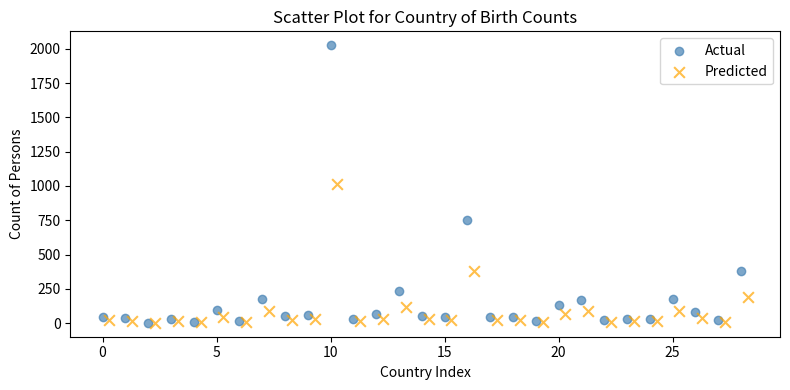

Which series has the largest Y range (max minus min)?

Actual